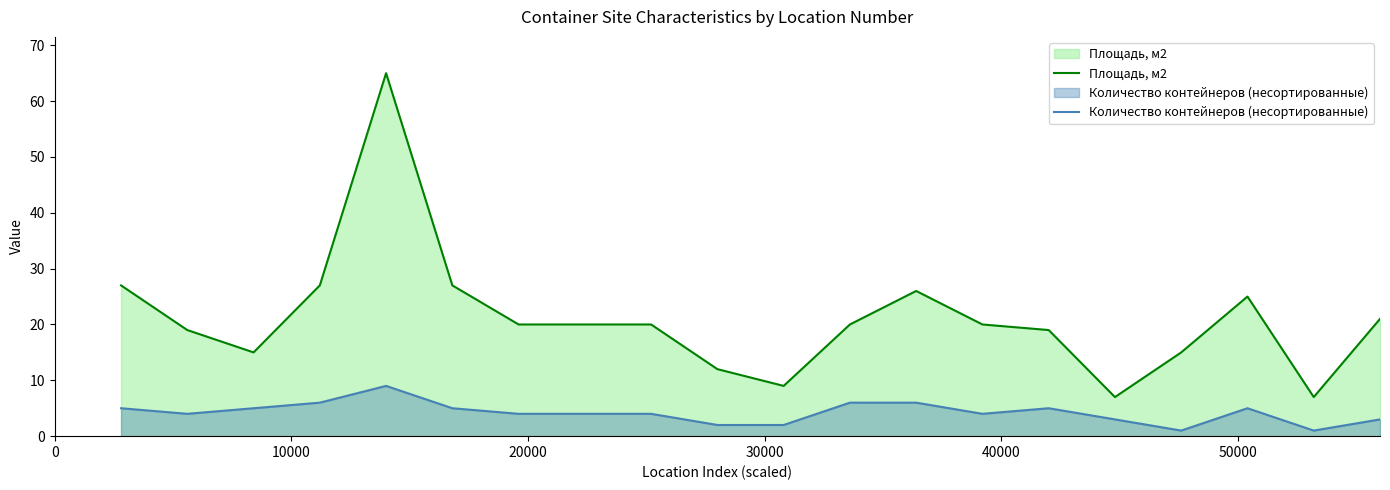

What are all the series names shown in the legend?

Площадь, м2, Количество контейнеров (несортированные)